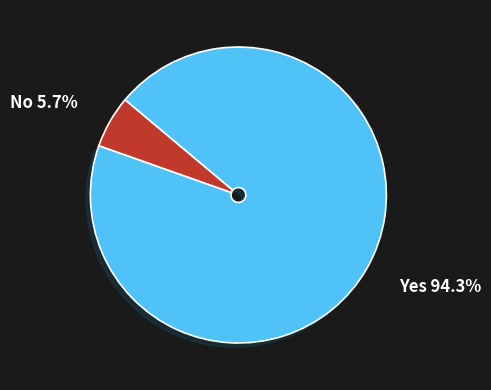

Is there any slice that represents more than half of the pie?

Yes